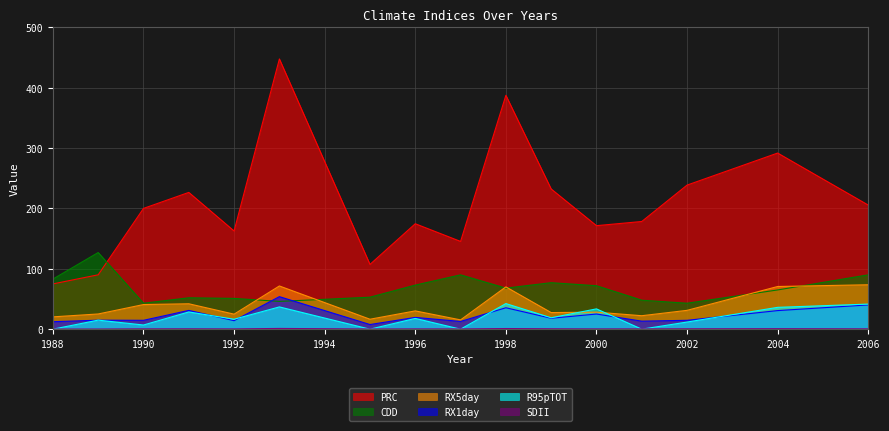

What is the sum of the R95pTOT values at 1996 and 1997?

17.8